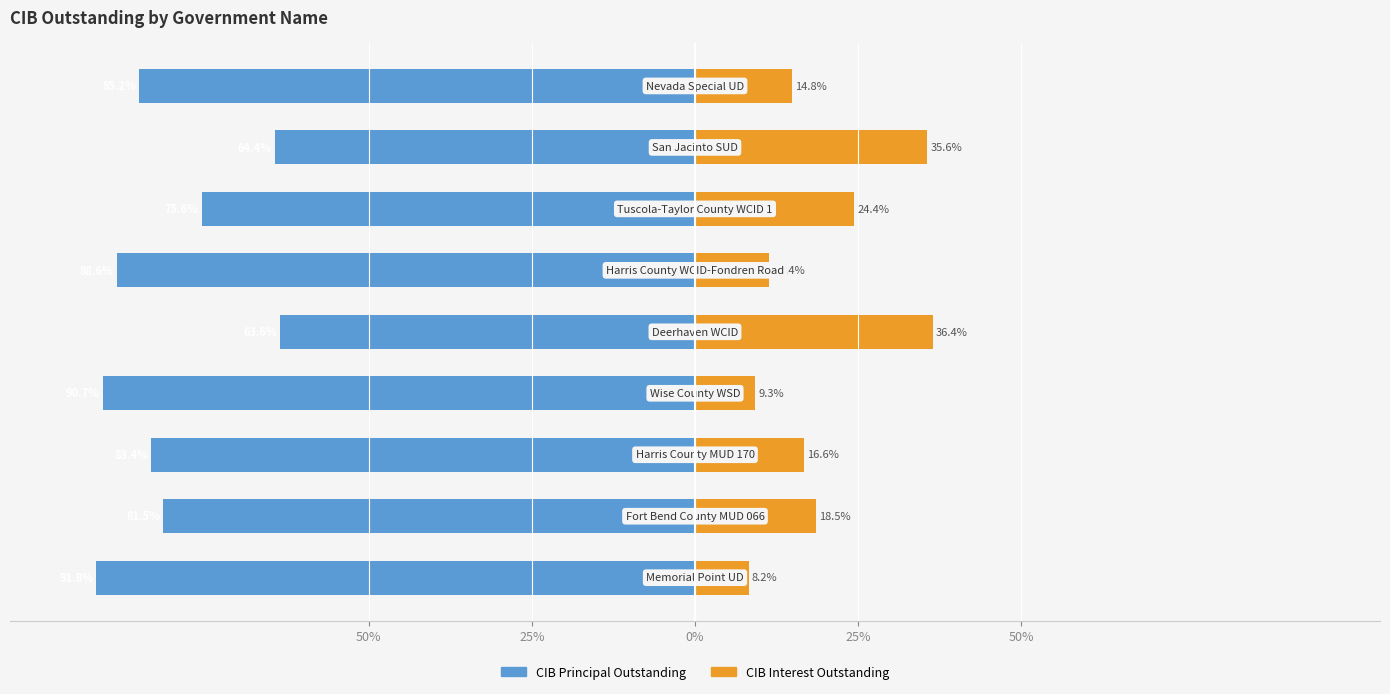

Which series has the largest range (max minus min)?

CIBInterestOutstanding